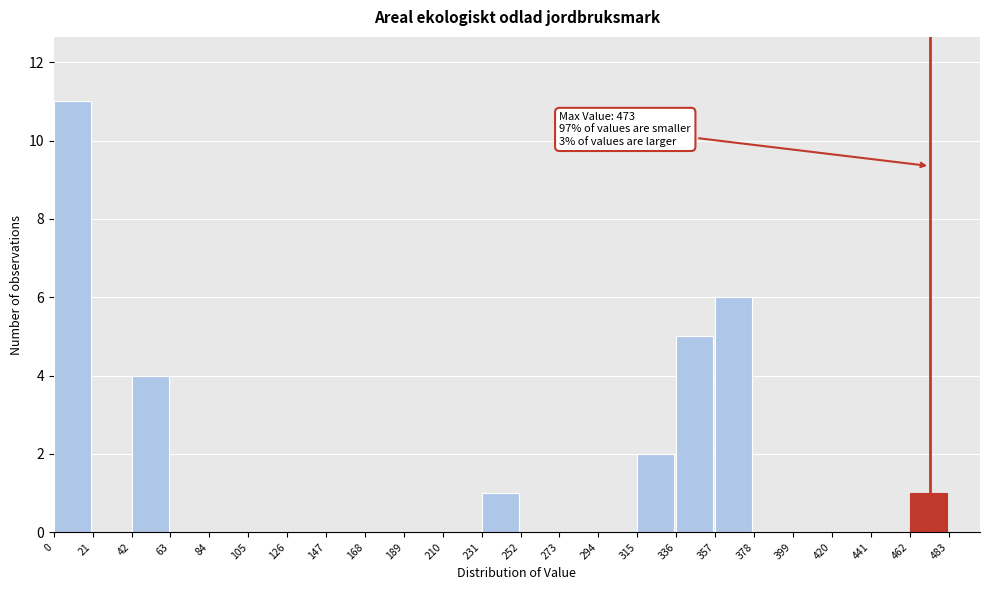

Which range on the x-axis has the tallest bar?

0 to 21